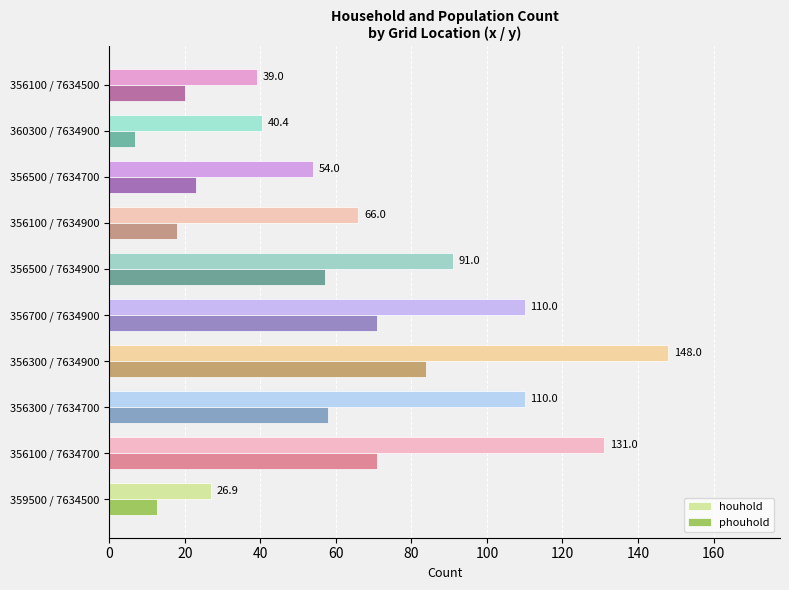

The phouhold series shows 28.6 at 356100 / 7634900. True or false?

False